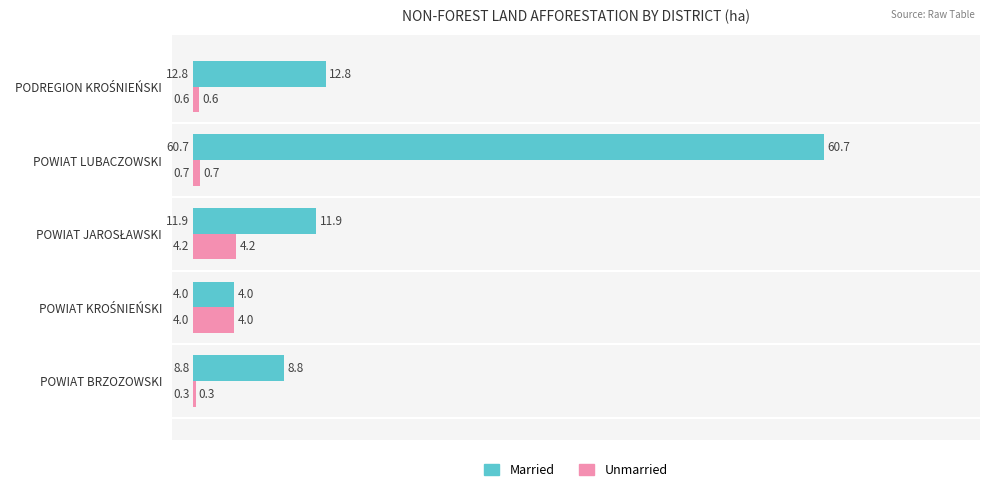

Which series has the largest range (max minus min)?

Married